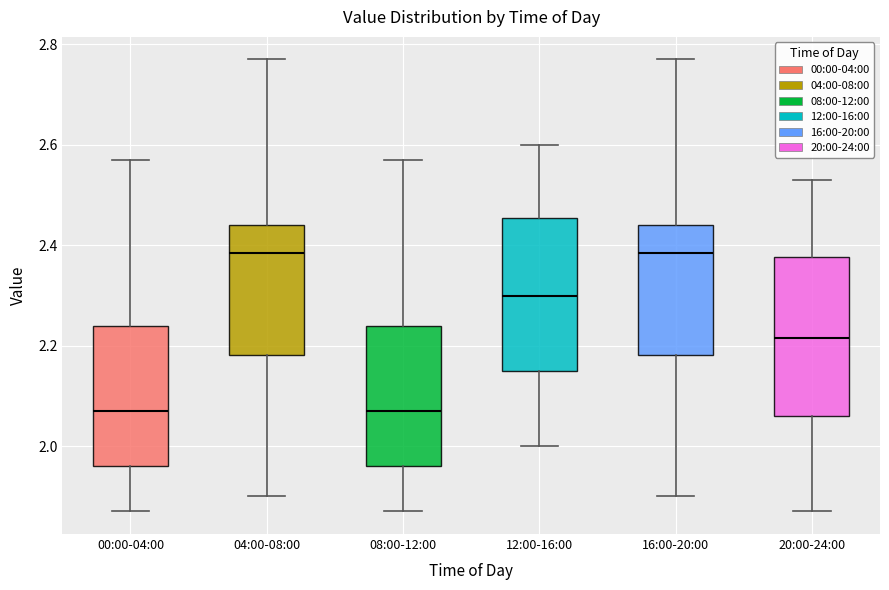

Reading left to right, transcribe this box plot: for each box, give where its median line is, the range the box spans, and where its two whiskers end, as read against the y-axis. The values are not printed on the chart, so give them approximately, as read against the axis.

00:00-04:00: median 2.08, box 1.96 to 2.24, whiskers 1.88 to 2.58
04:00-08:00: median 2.38, box 2.18 to 2.44, whiskers 1.90 to 2.78
08:00-12:00: median 2.08, box 1.96 to 2.24, whiskers 1.88 to 2.58
12:00-16:00: median 2.30, box 2.16 to 2.46, whiskers 2.00 to 2.60
16:00-20:00: median 2.38, box 2.18 to 2.44, whiskers 1.90 to 2.78
20:00-24:00: median 2.22, box 2.06 to 2.38, whiskers 1.88 to 2.54